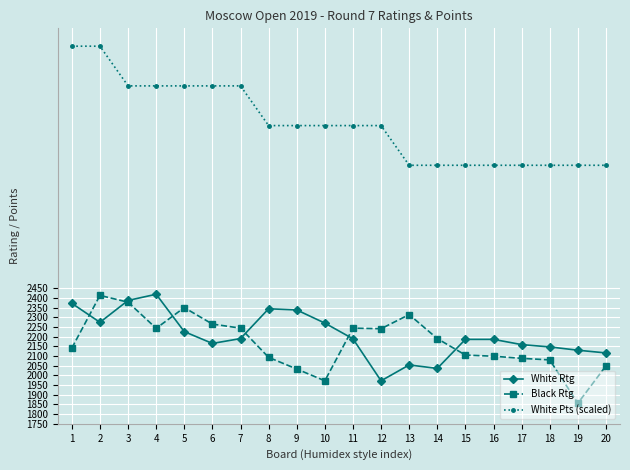

At 16, list the series in order from smallest to largest.

Black Rtg, White Rtg, White Pts (scaled)